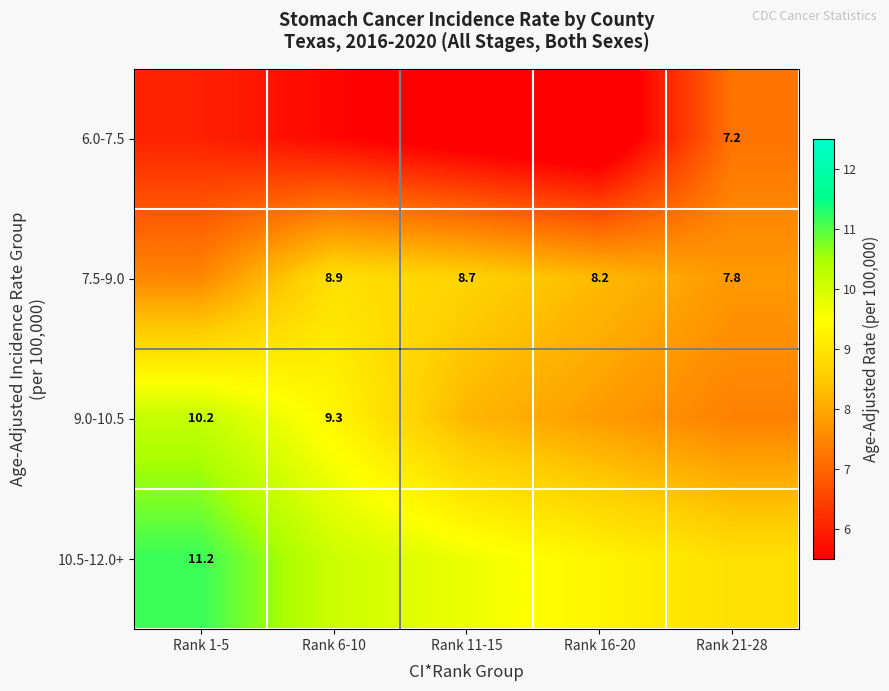

At how many categories does at least one series exceed 10?

2